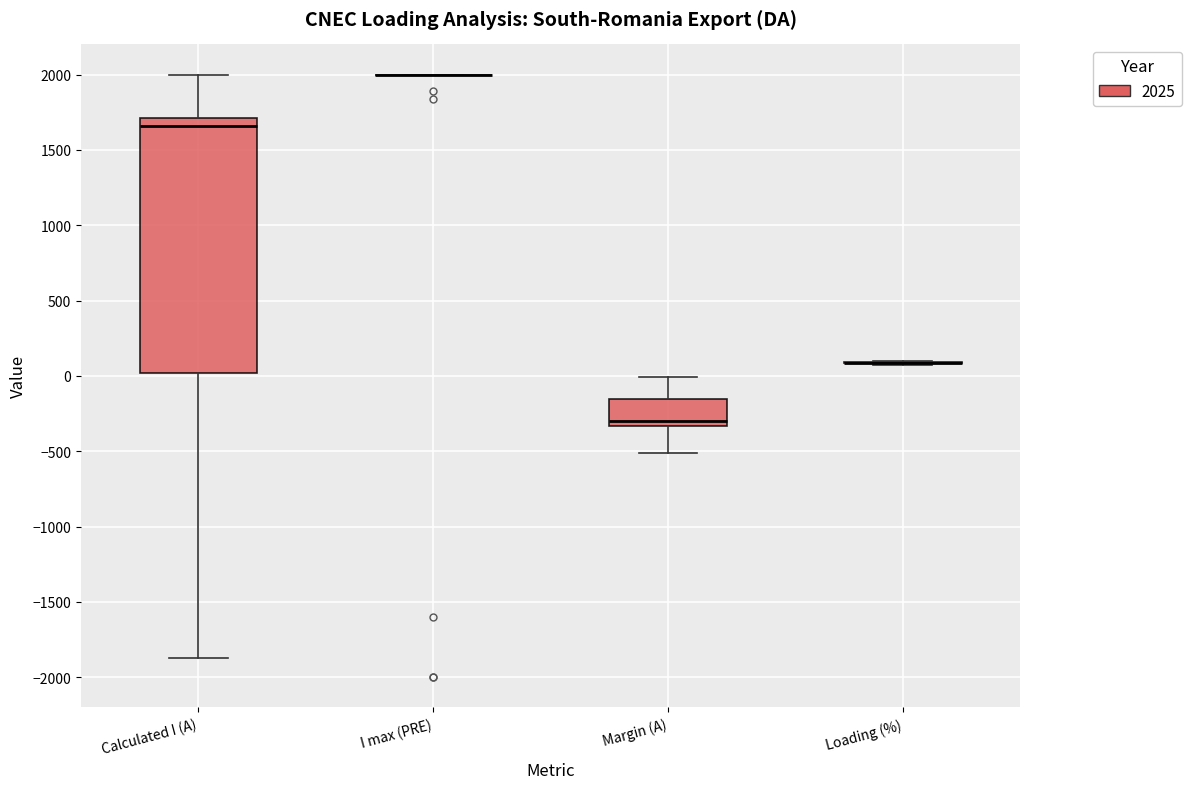

Reading left to right, transcribe this box plot: for each box, give where its median line is, the range the box spans, and where its two whiskers end, as read against the y-axis. The values are not printed on the chart, so give them approximately, as read against the axis.

Calculated I (A): median 1650, box 0 to 1700, whiskers -1850 to 2000
I max (PRE): box collapsed to a line at 2000, whiskers 2000 to 2000
Margin (A): median -300, box -350 to -150, whiskers -500 to 0
Loading (%): box collapsed to a line at 100, whiskers 50 to 100